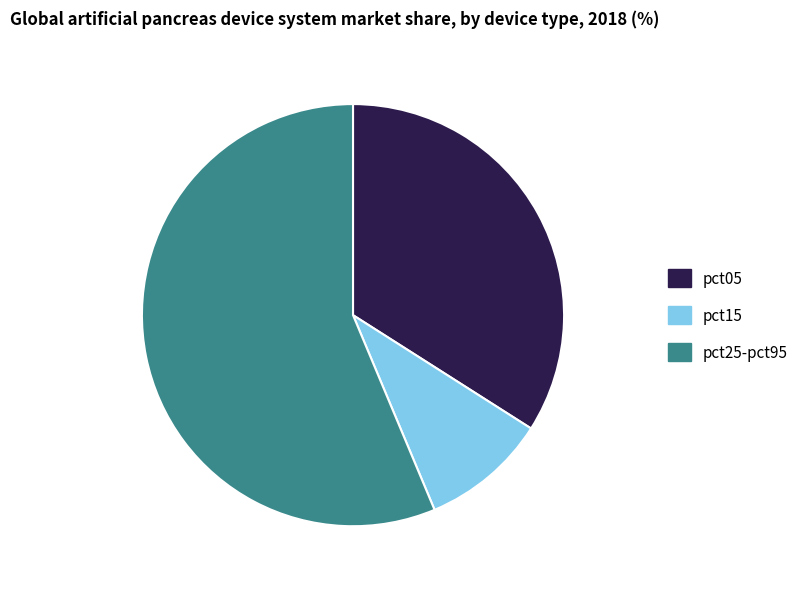

Does pct05 represent more than half of the total?

No